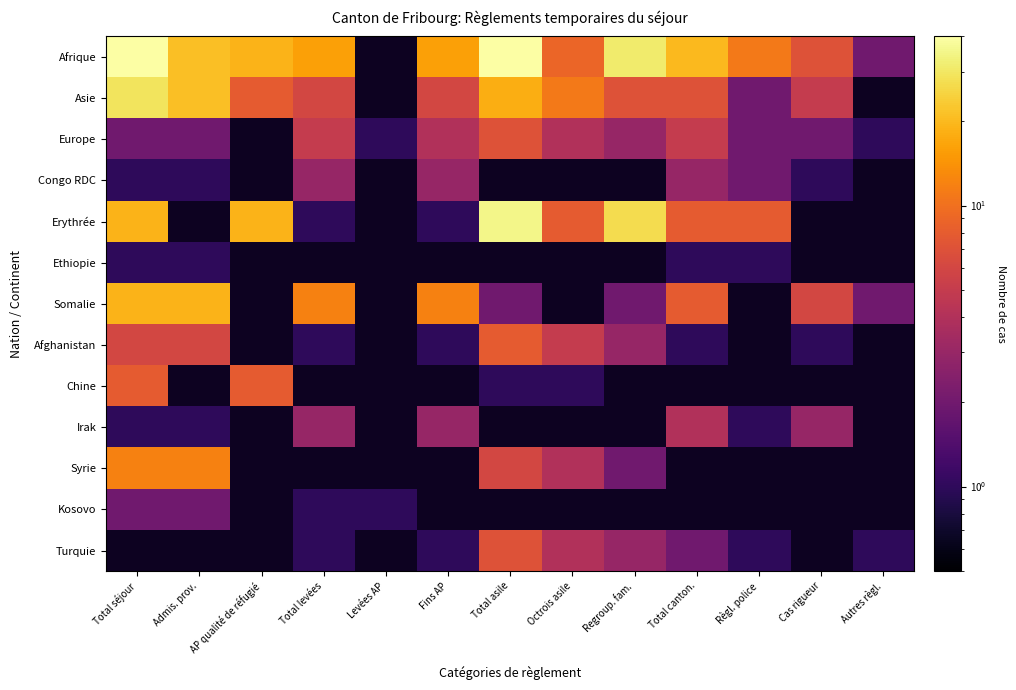

Rank the categories by Afghanistan value from highest to lowest.

Total asile, Octrois asile, Regroup. fam., Total canton., Règl. police, Cas rigueur, Autres règl., Total séjour, Admis. prov., AP qualité de réfugié, Total levées, Levées AP, Fins AP